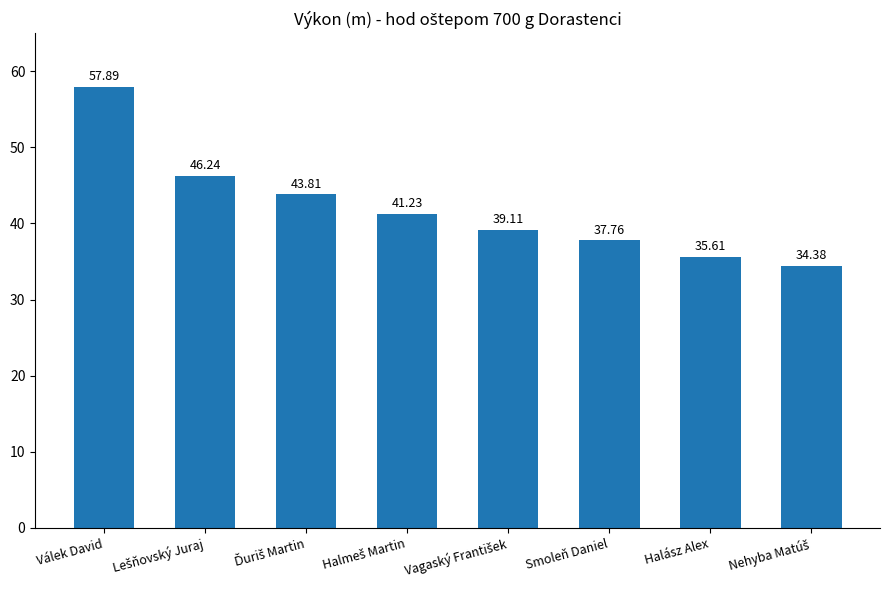

What is the average value?

42.0